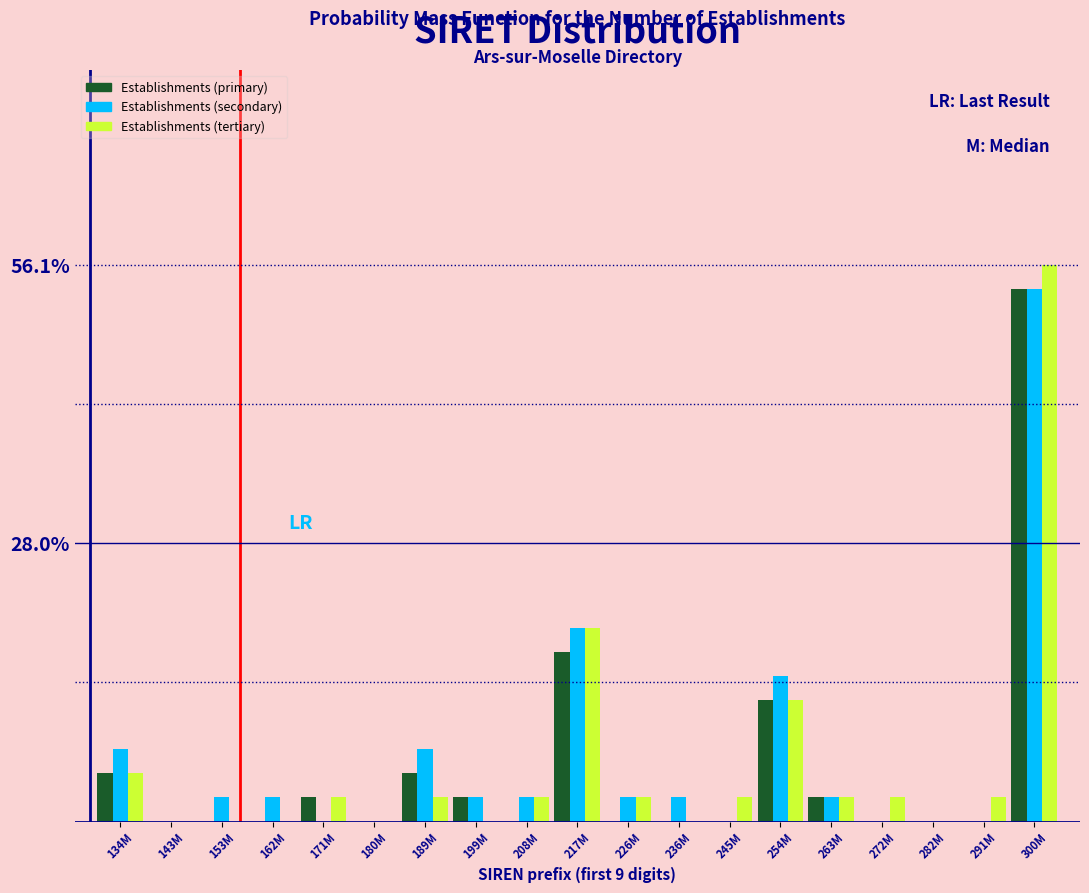

The Establishments (tertiary) series shows 0.0 at 153M. True or false?

True